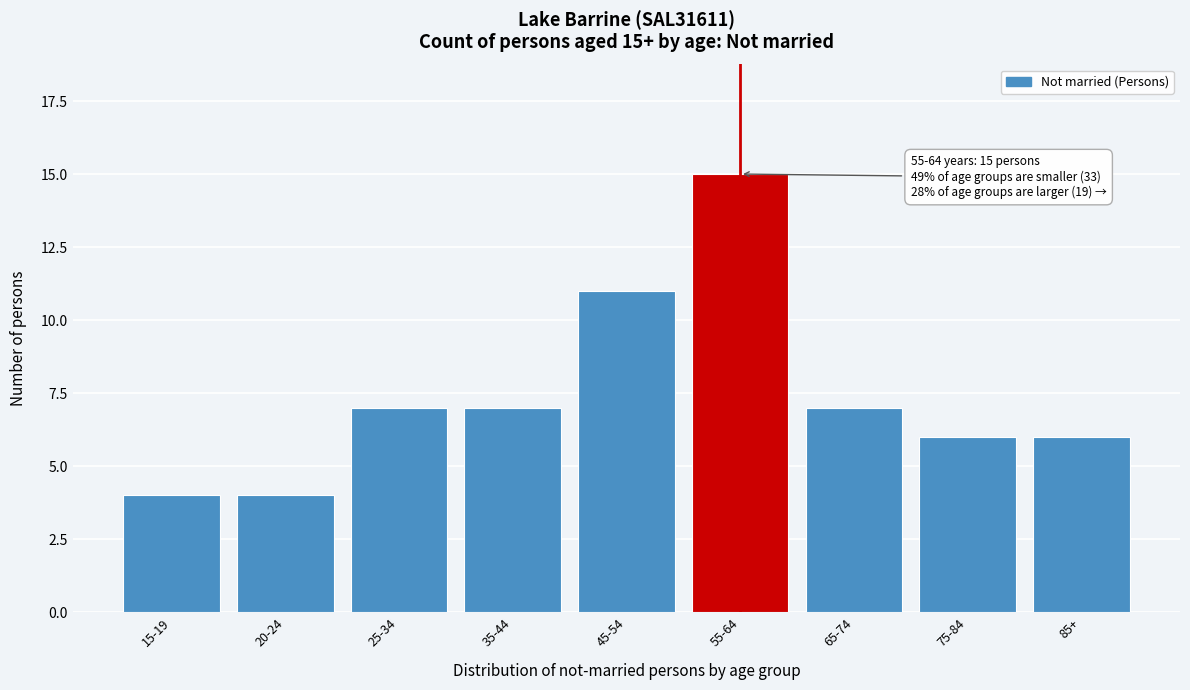

Reading left to right, transcribe all the data shown in this chart.

15-19=4	20-24=4	25-34=7	35-44=7	45-54=11	55-64=15	65-74=7	75-84=6	85+=6